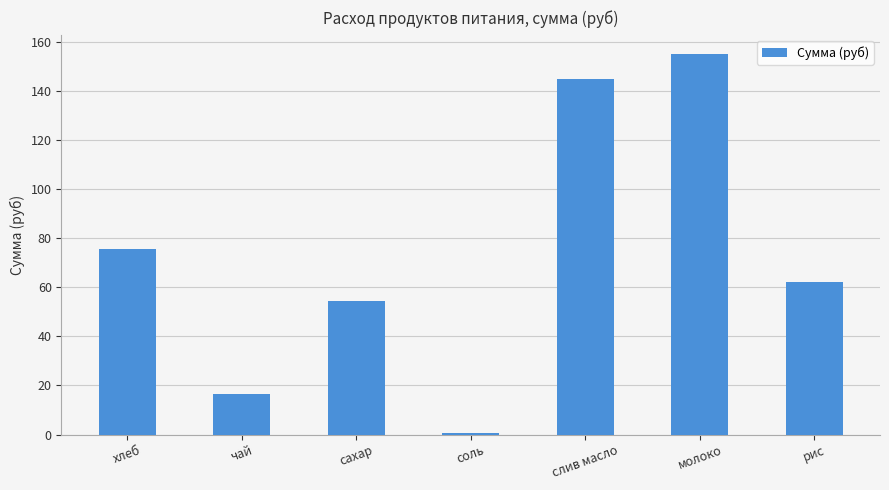

Are the bars grouped side by side (vs. stacked)?

No